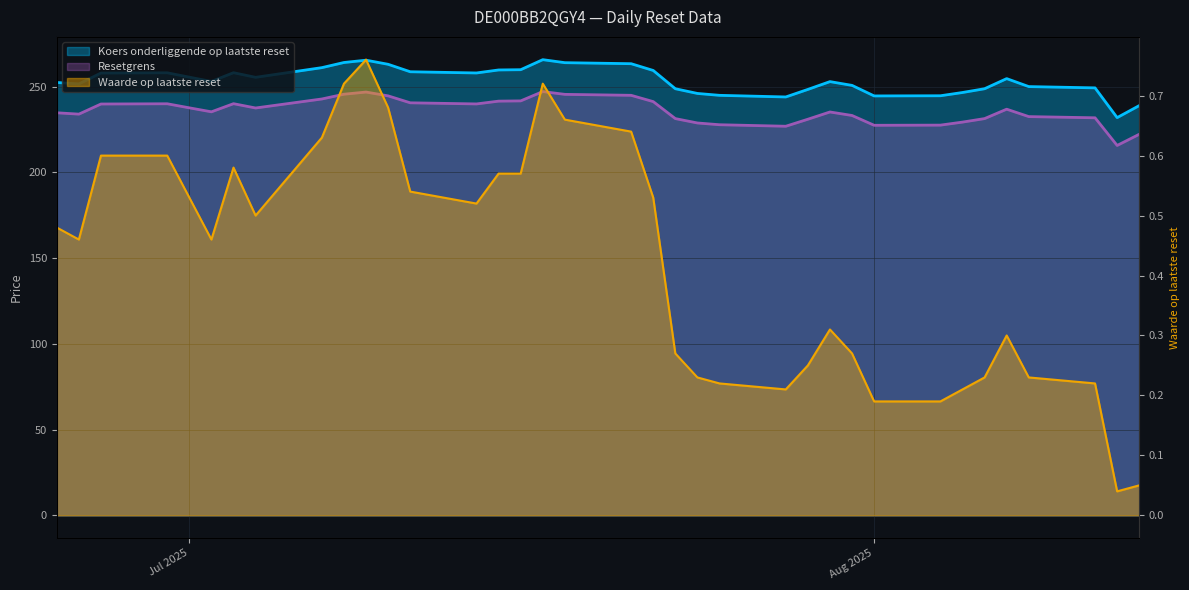

At which label does Waarde op laatste reset reach its peak?

2025-07-09